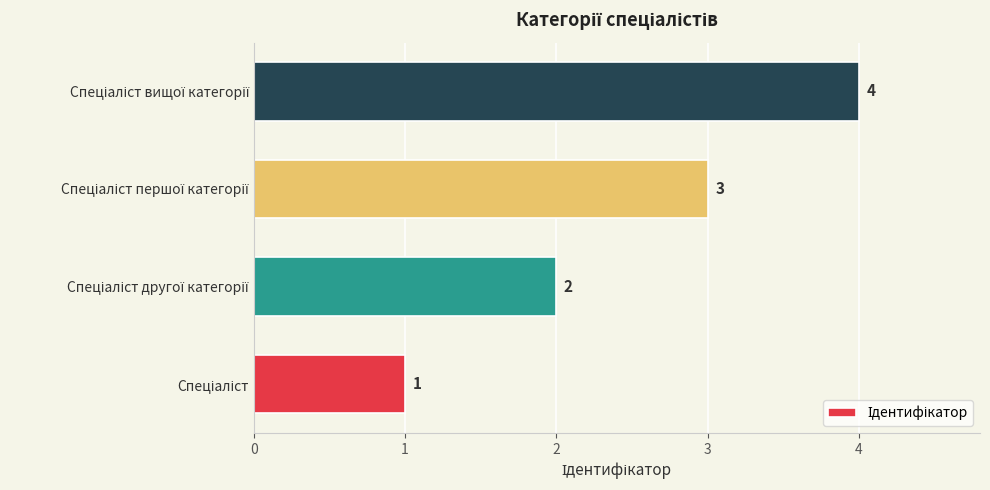

Are the bars grouped side by side (vs. stacked)?

No